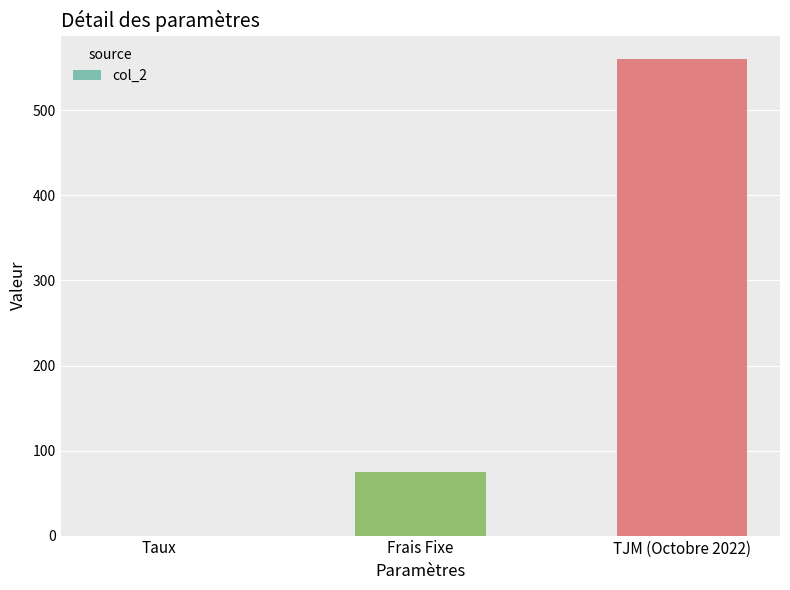

Count the number of categories in the chart.

3